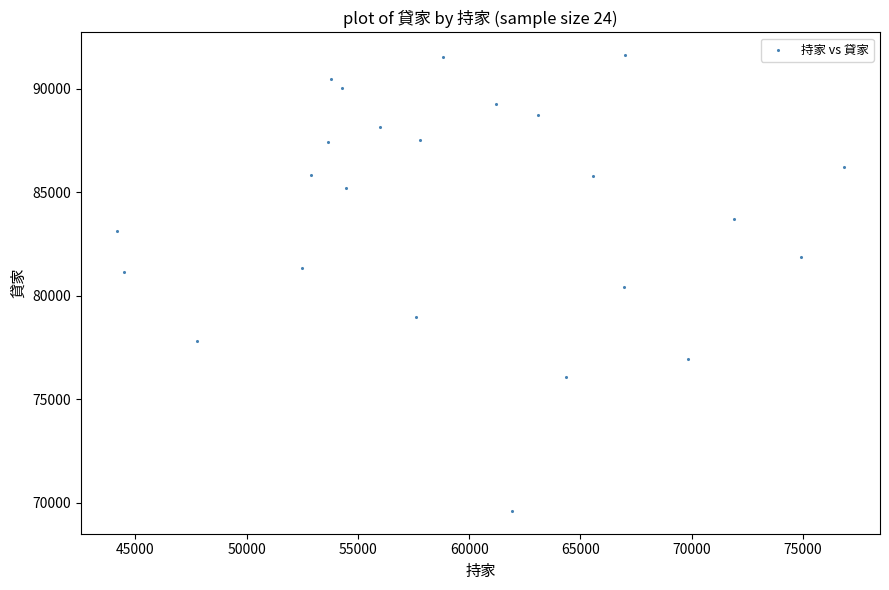

What is the range of X values (max minus min)?

32638.4